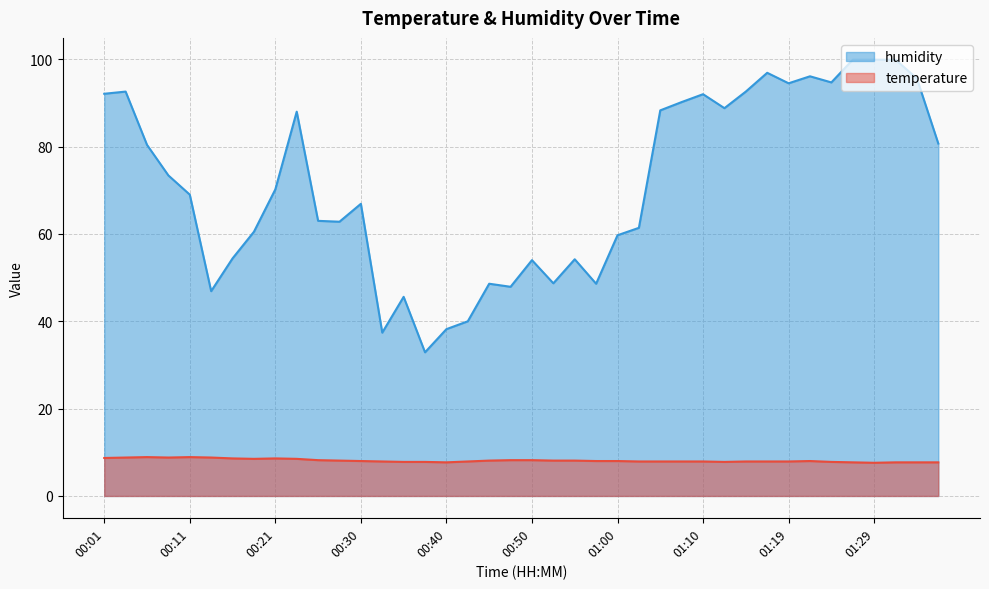

What is the difference between the maximum and minimum values in the temperature series?

1.3